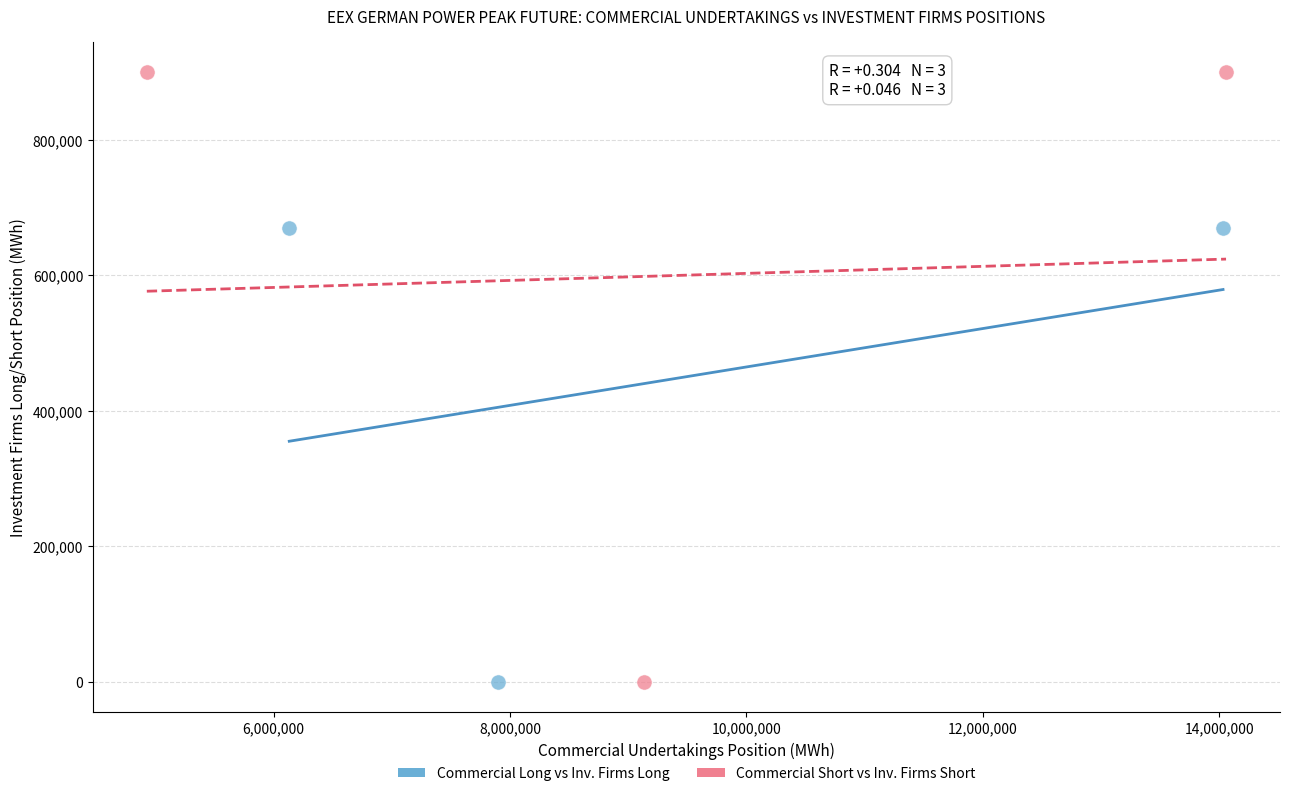

Which series has the largest Y range (max minus min)?

Commercial Short vs Inv. Firms Short